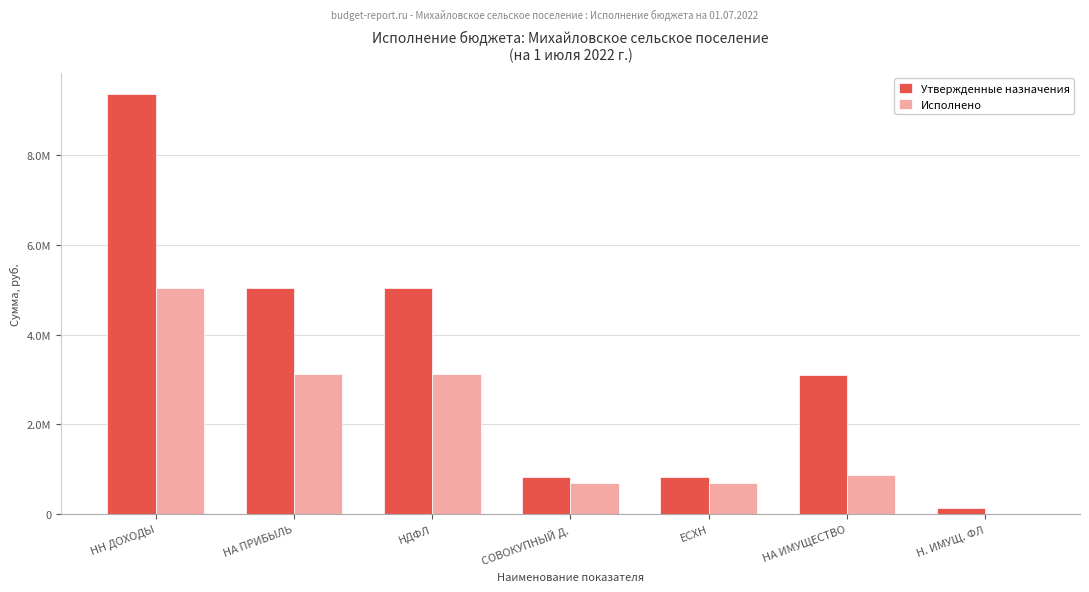

Which label corresponds to the smallest value in the chart?

Н. ИМУЩ. ФЛ